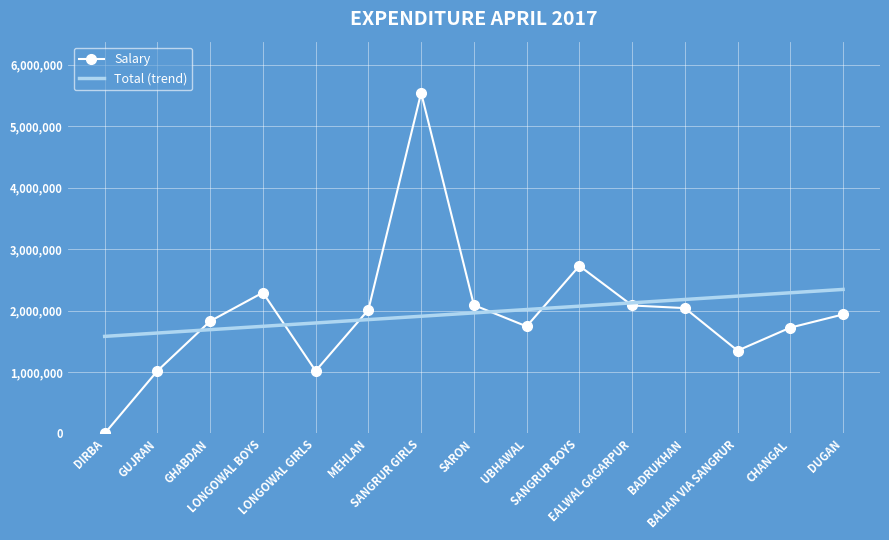

Reading right to left, transcribe all the data shown in this chart.

DUGAN=1936596	CHANGAL=1722357	BALIAN VIA SANGRUR=1348005	BADRUKHAN=2039732	EALWAL GAGARPUR=2082680	SANGRUR BOYS=2727297	UBHAWAL=1742370	SARON=2088691	SANGRUR GIRLS=5543133	MEHLAN=2012101	LONGOWAL GIRLS=1017592	LONGOWAL BOYS=2292239	GHABDAN=1827550	GUJRAN=1018716	DIRBA=0